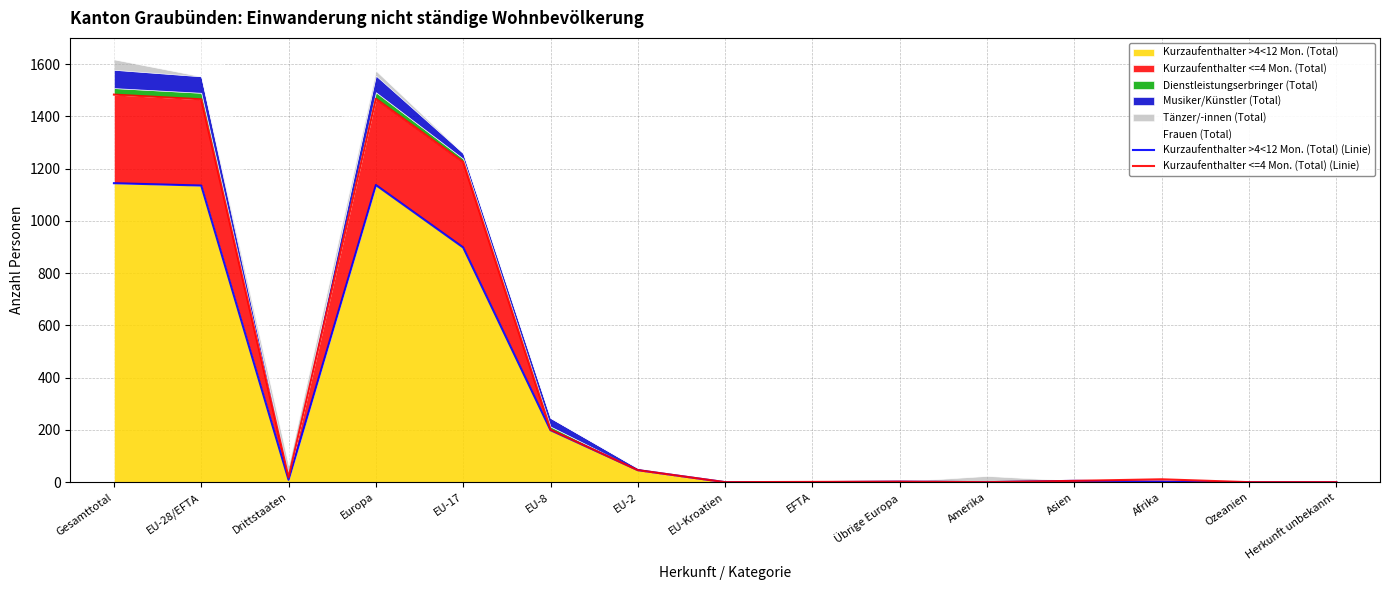

What is the spread (max minus min) of values at EU-28/EFTA?

330